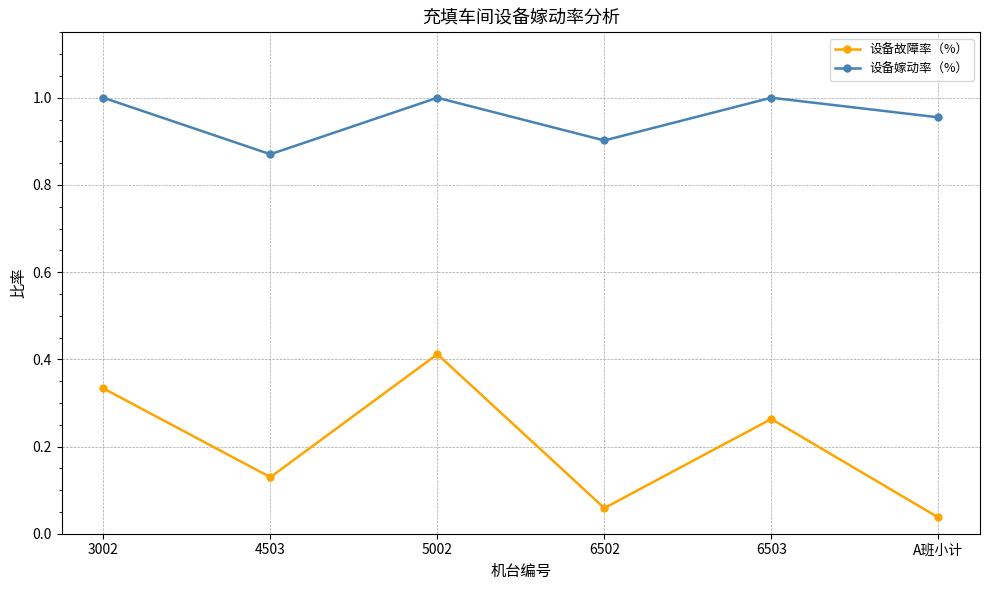

Rank the series at 4503 from highest to lowest value.

设备嫁动率（%）, 设备故障率（%）